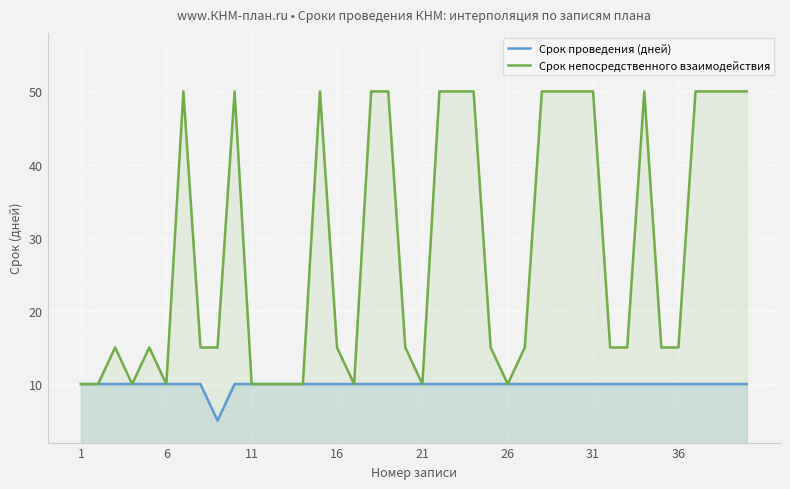

Which series has the largest range (max minus min)?

Срок непосредственного взаимодействия